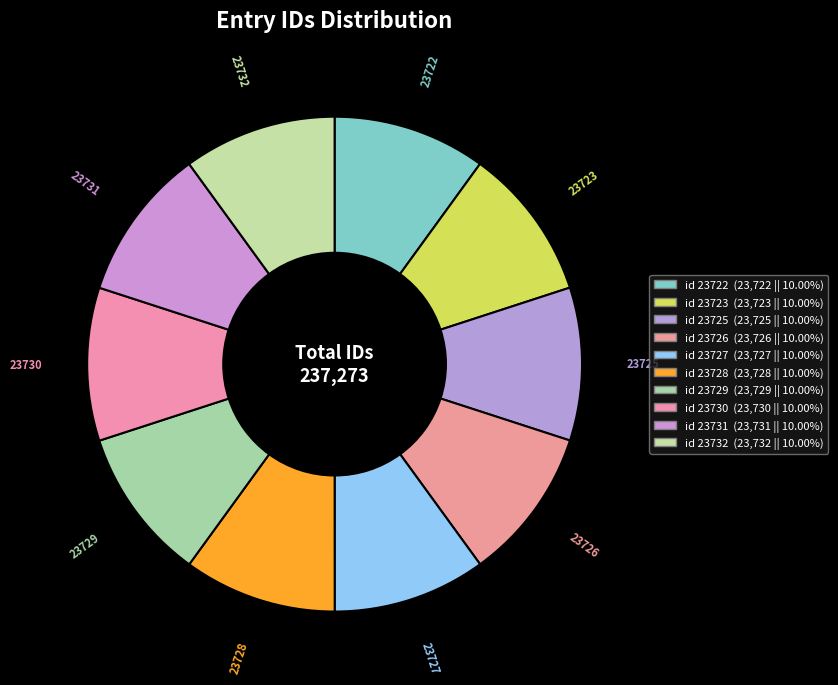

Count the number of slices in the pie.

10